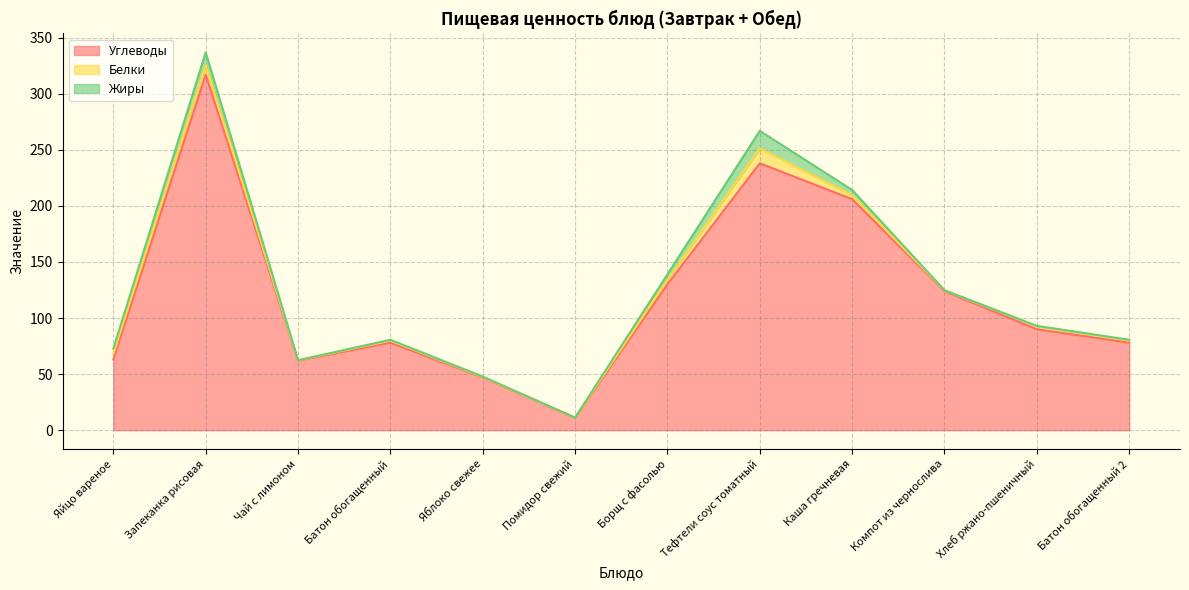

True or false: Жиры has a value of 0.7 at Батон обогащенный 2.

True